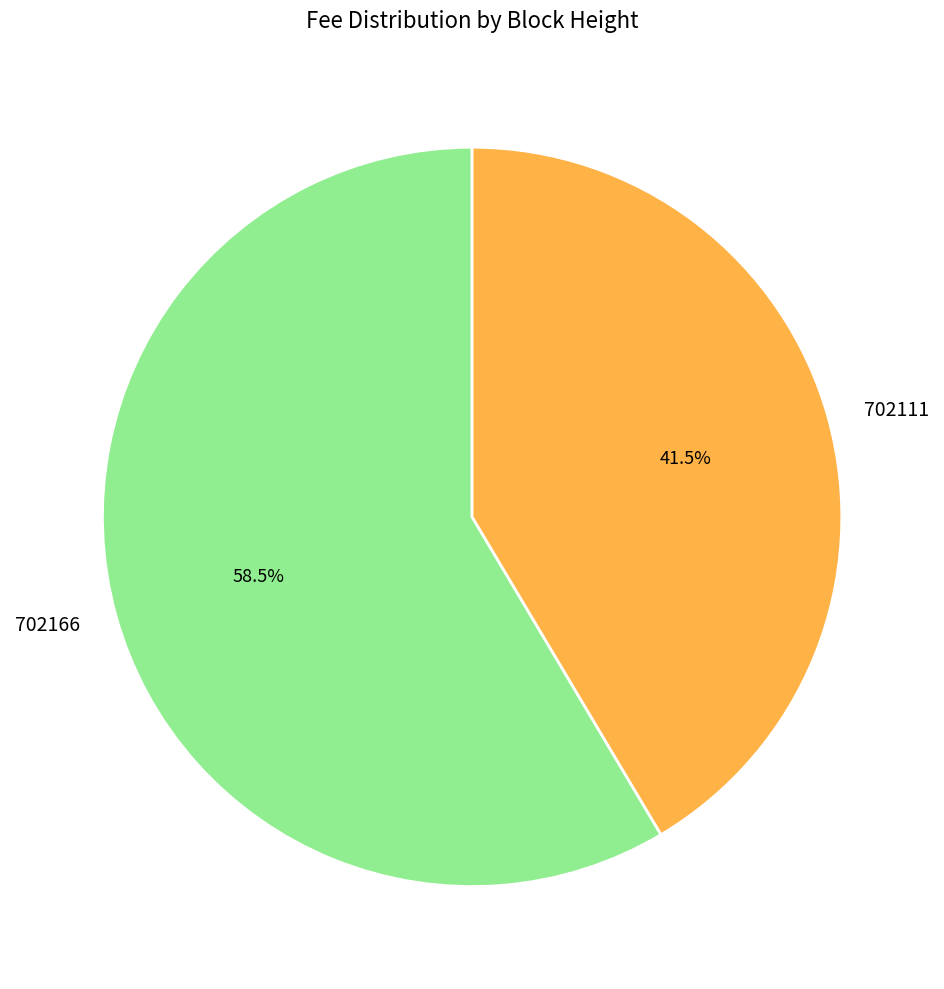

Rank the categories by value from highest to lowest.

702166, 702111